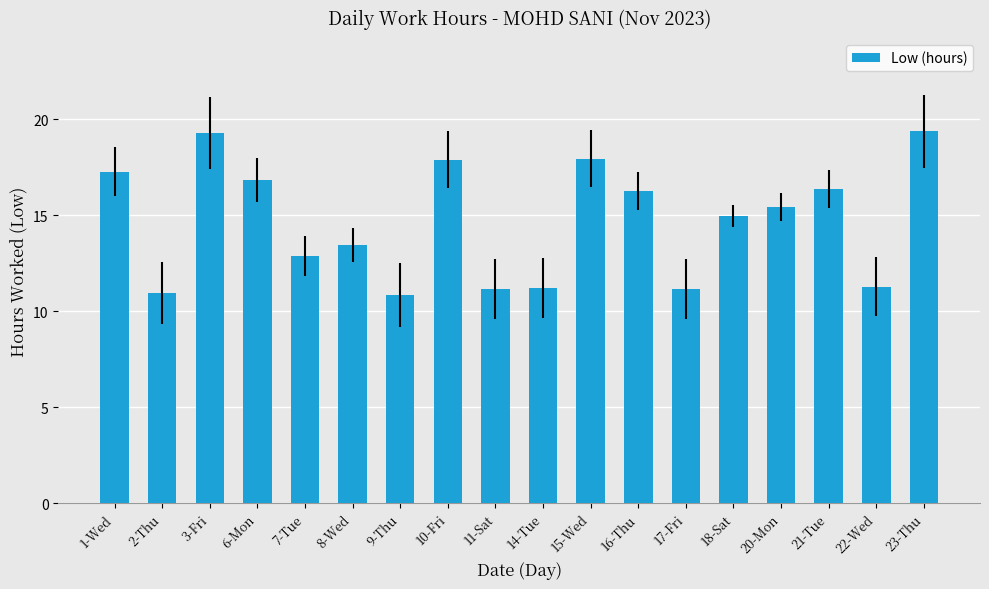

What is the greatest value displayed?

19.4